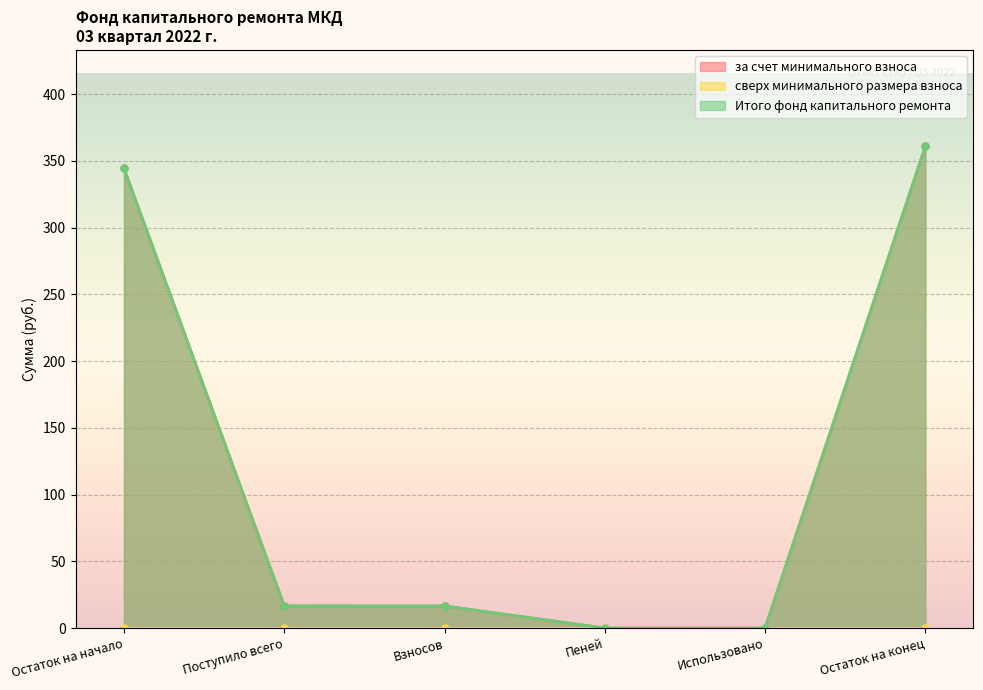

Reading left to right, extract all data points from this chart.

за счет минимального взноса: Остаток на начало=344.4	Поступило всего=16.6	Взносов=16.5	Пеней=0.0	Использовано=0.0	Остаток на конец=361.0
Итого фонд капитального ремонта: Остаток на начало=344.4	Поступило всего=16.6	Взносов=16.5	Пеней=0.0	Использовано=0.0	Остаток на конец=361.0